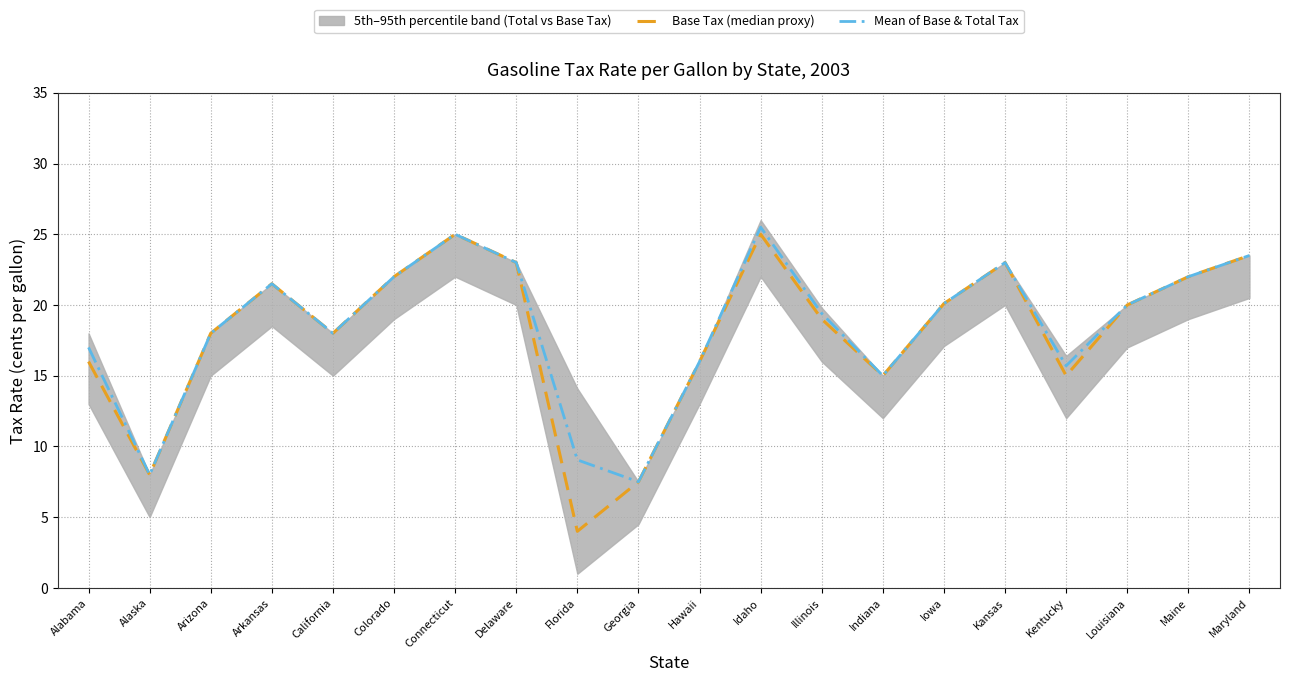

Reading right to left, extract all data points from this chart.

Base Tax (median proxy): Maryland=23.5	Maine=22.0	Louisiana=20.0	Kentucky=15.0	Kansas=23.0	Iowa=20.1	Indiana=15.0	Illinois=19.0	Idaho=25.0	Hawaii=16.0	Georgia=7.5	Florida=4.0	Delaware=23.0	Connecticut=25.0	Colorado=22.0	California=18.0	Arkansas=21.5	Arizona=18.0	Alaska=8.0	Alabama=16.0
Mean of Base & Total Tax: Maryland=23.5	Maine=22.0	Louisiana=20.0	Kentucky=15.7	Kansas=23.0	Iowa=20.1	Indiana=15.0	Illinois=19.4	Idaho=25.5	Hawaii=16.0	Georgia=7.5	Florida=9.1	Delaware=23.0	Connecticut=25.0	Colorado=22.0	California=18.0	Arkansas=21.5	Arizona=18.0	Alaska=8.0	Alabama=17.0